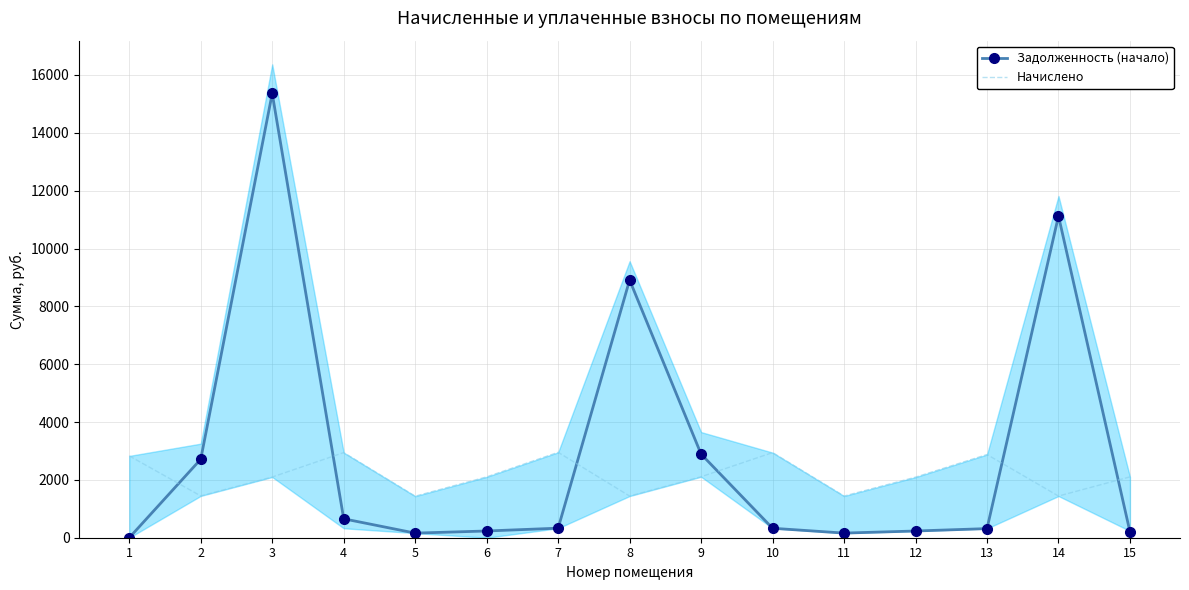

Which series has the widest spread of values?

Задолженность (начало)